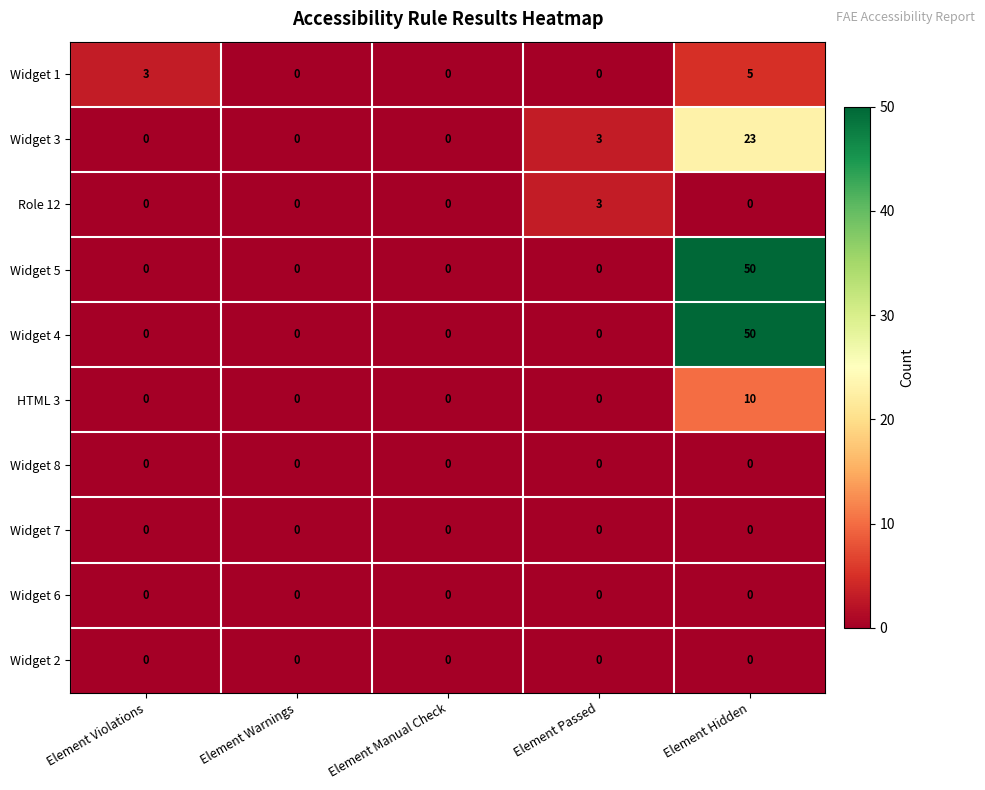

At which category is the sum across all series the highest?

Element Hidden